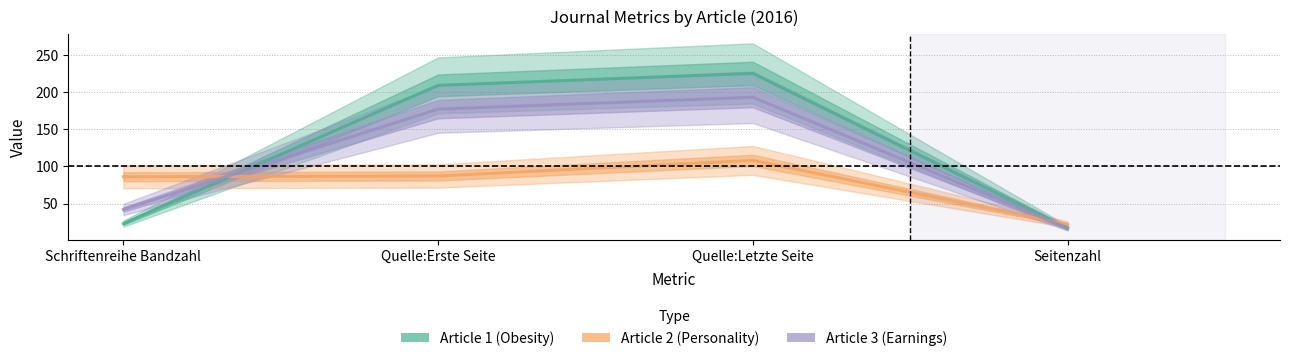

What is the maximum value shown in the chart?

225